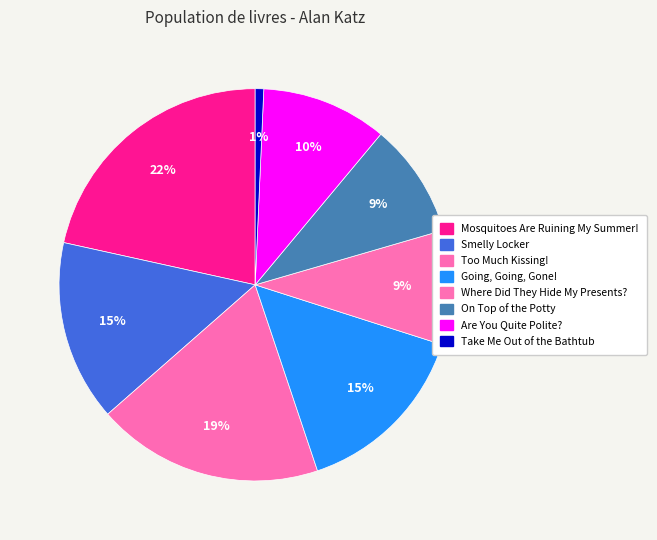

Does any single category account for the majority?

No